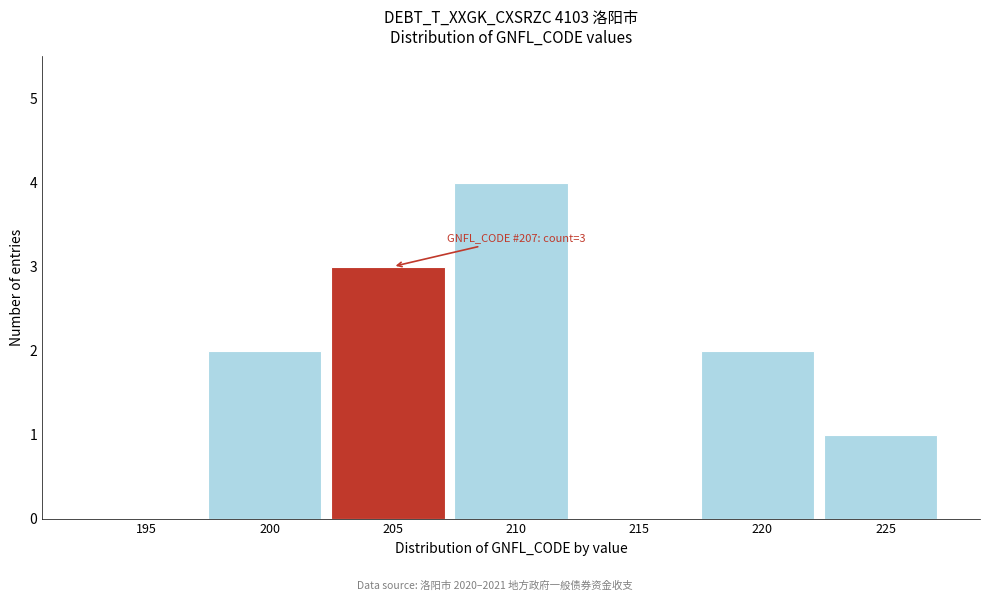

Reading right to left, list all the values displayed in this chart.

225=1	220=2	215=0	210=4	205=3	200=2	195=0